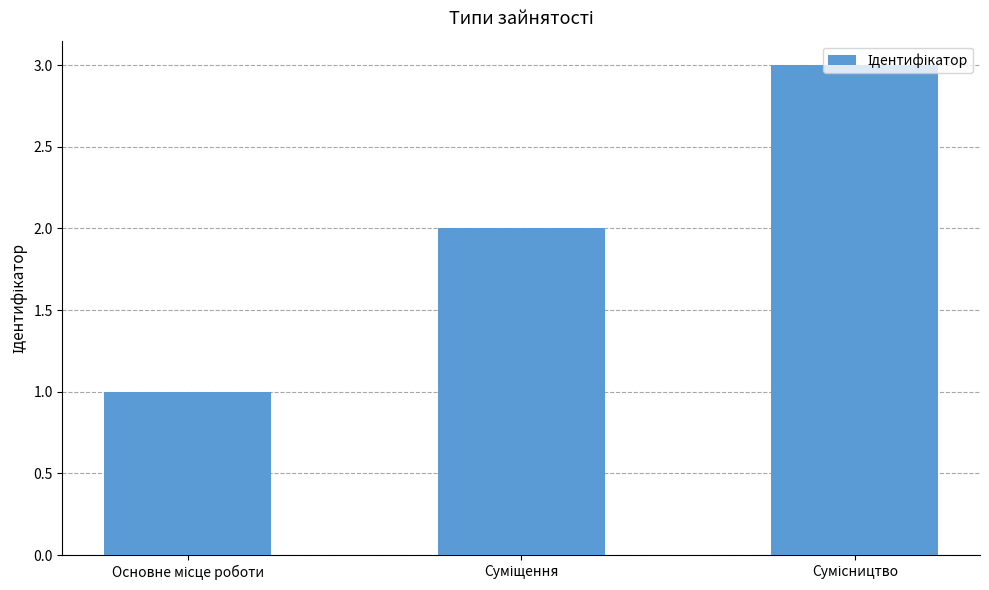

What is the maximum value shown in the chart?

3